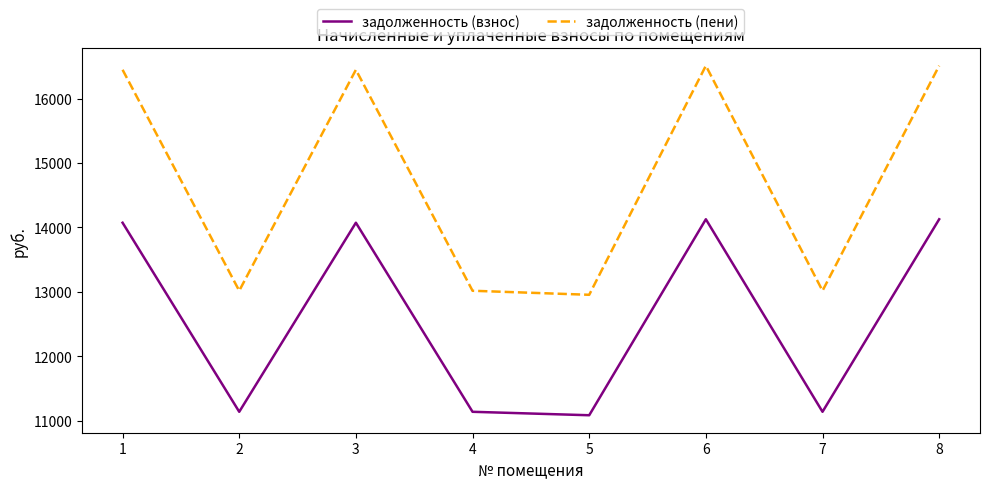

Rank the series at 2 from lowest to highest value.

задолженность (взнос), задолженность (пени)